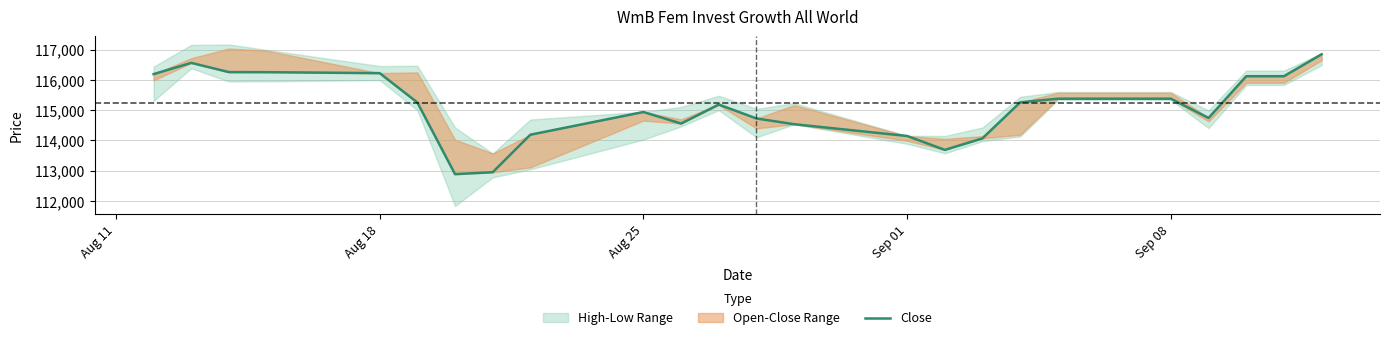

What is the average value?

115102